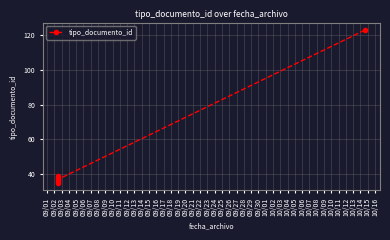

True or false: the data has more than 1 interior local peaks.

True